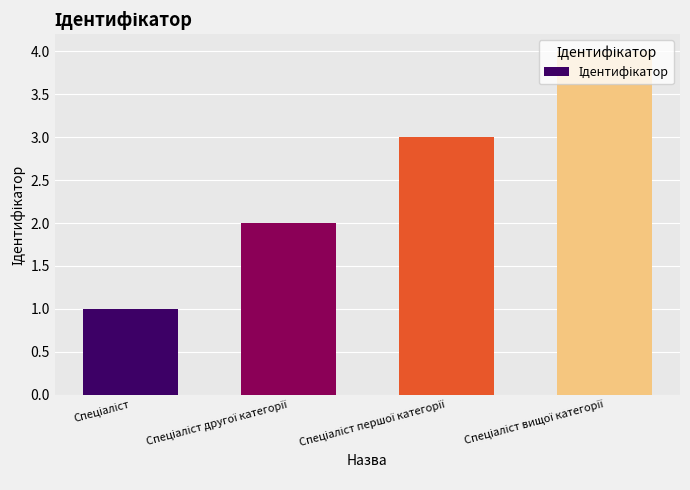

What is the sum of all values?

10